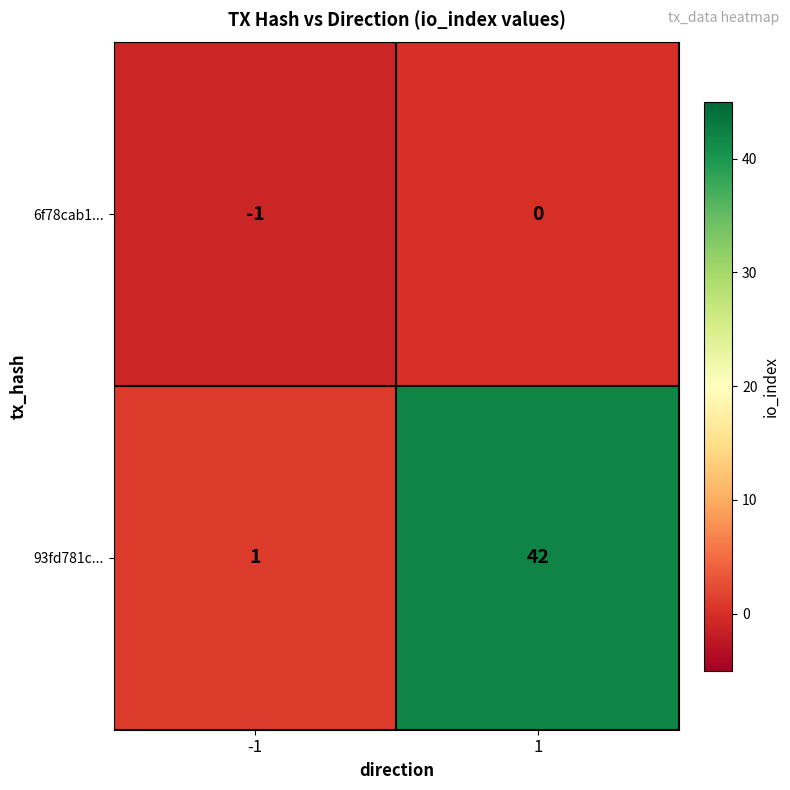

Reading right to left, extract all data points from this chart.

6f78cab1...: 0	-1
93fd781c...: 42	1